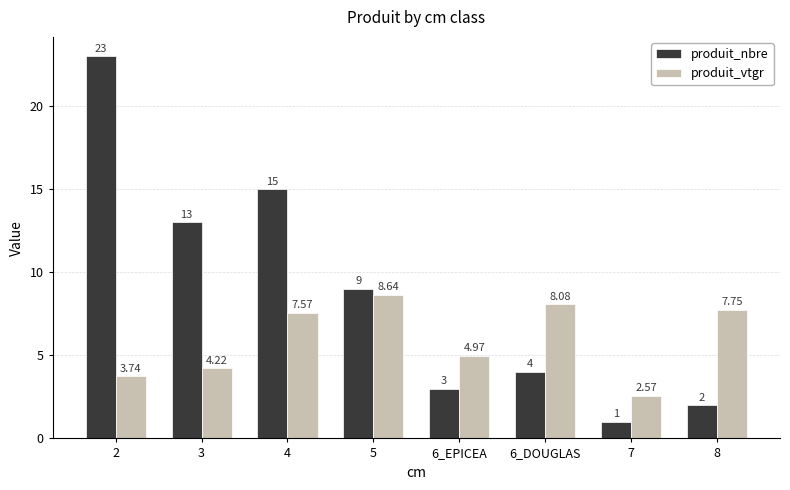

What is the sum of all produit_nbre values?

70.0